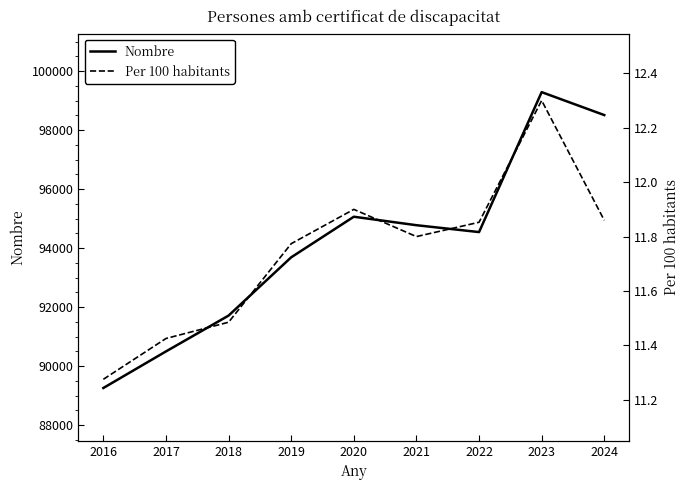

True or false: Nombre and Per 100 habitants intersect in this chart.

False